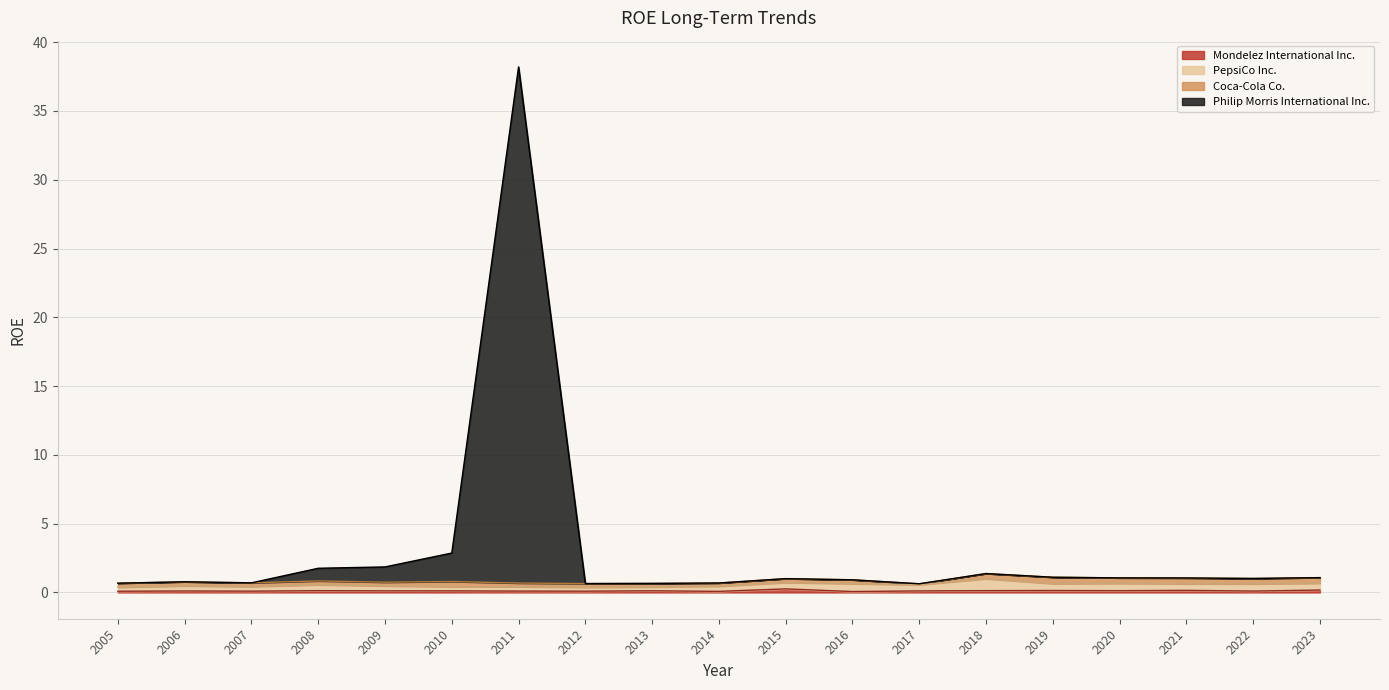

Between 2020 and 2021, which series saw the biggest shift?

Mondelez International Inc.